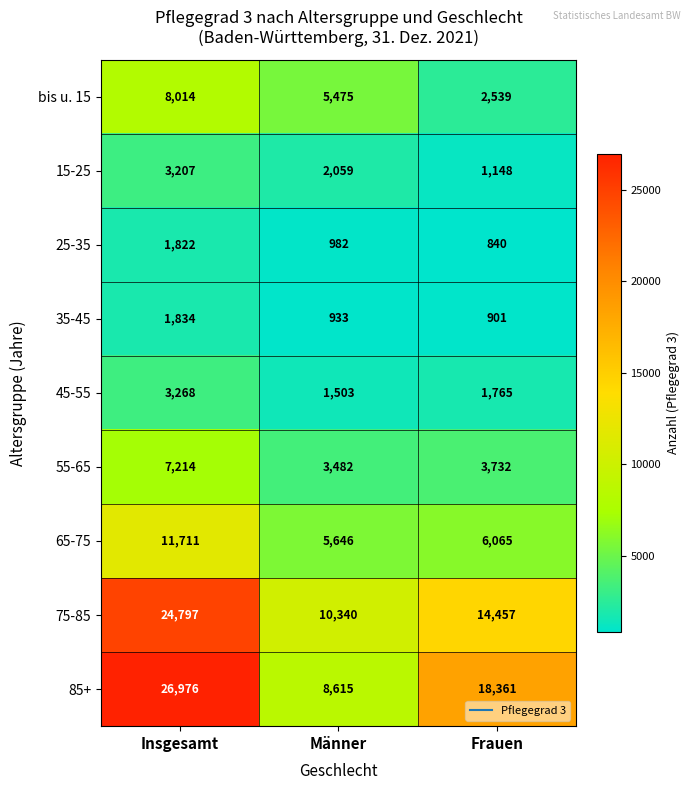

At how many categories does at least one series exceed 13663?

2